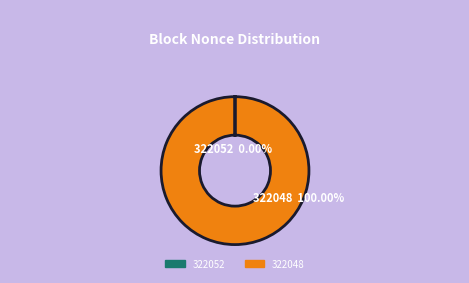

Does any single category account for the majority?

Yes